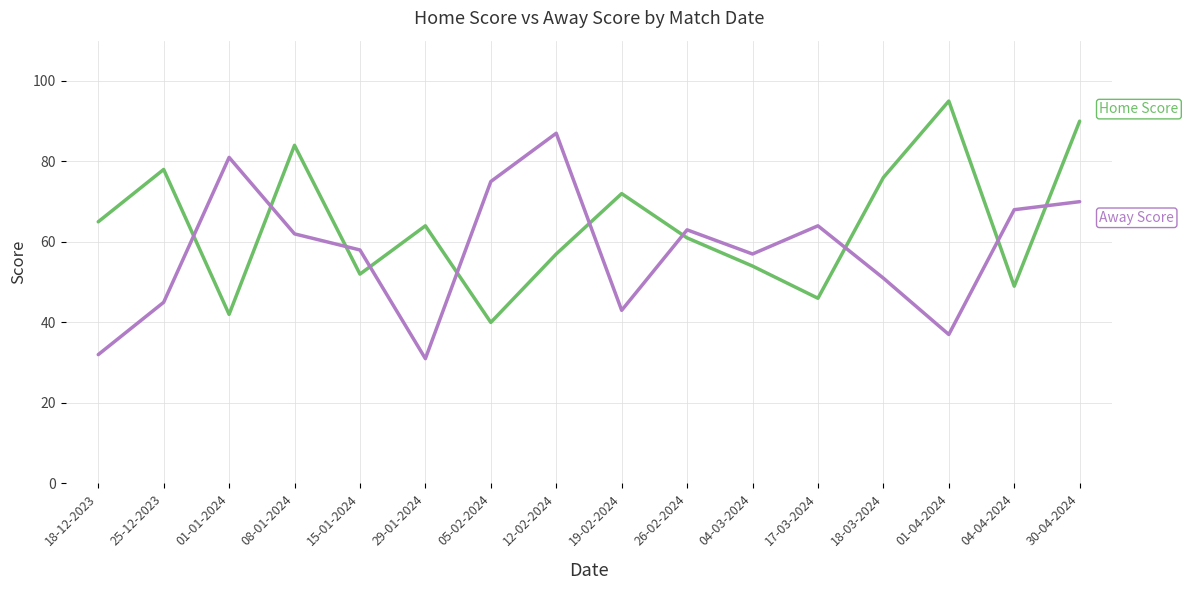

What is the smallest value displayed?

31